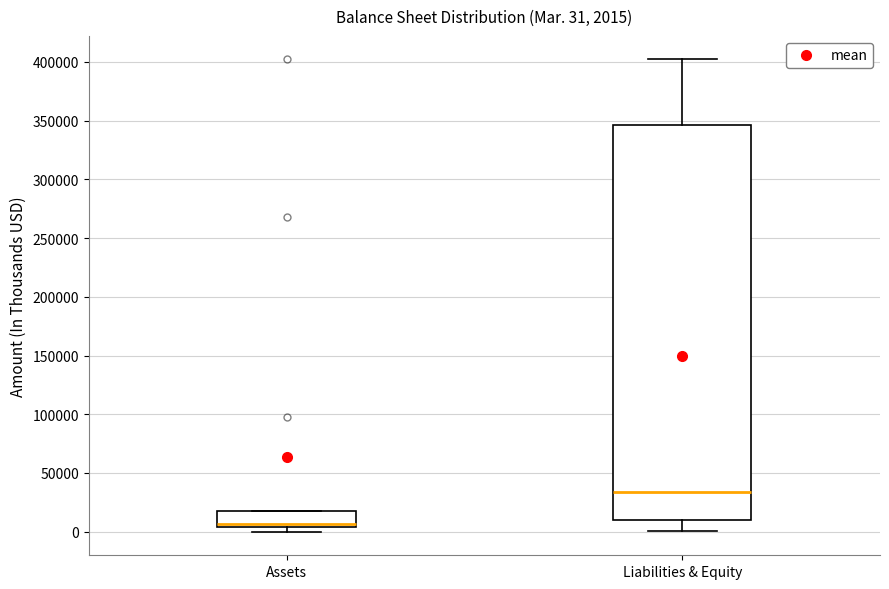

Which box has the highest median line?

Liabilities & Equity